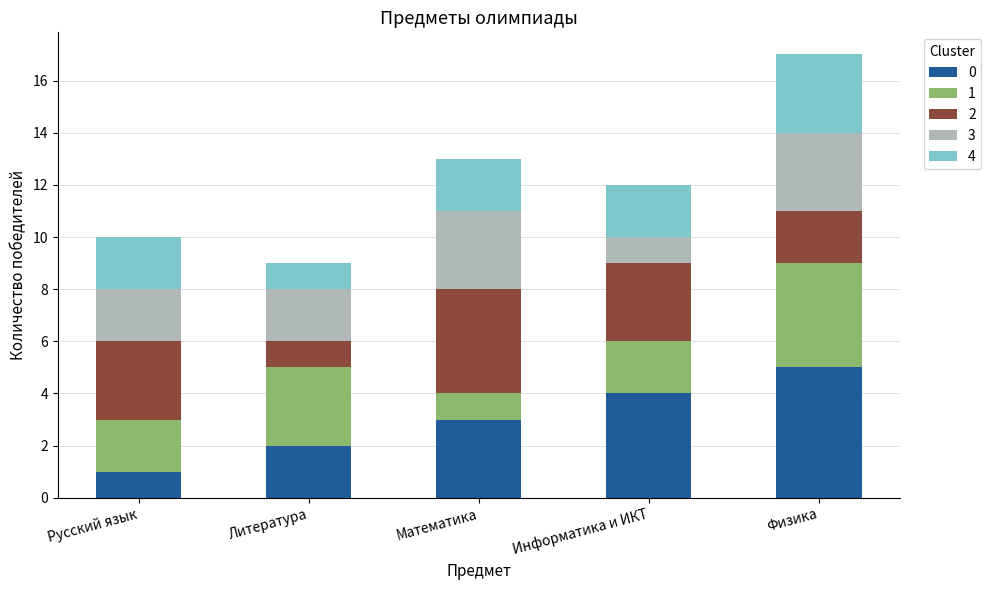

What is the total value across all series at Физика?

17